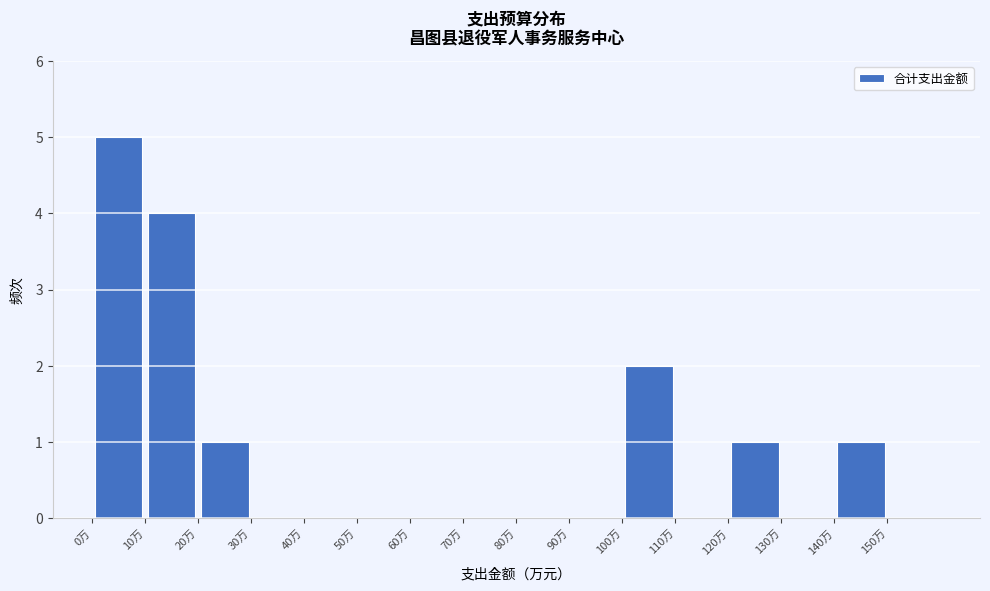

How tall is the bar that spans 20 to 30 on the x-axis? The values are not printed on the chart, so give them approximately, as read against the axis.

1